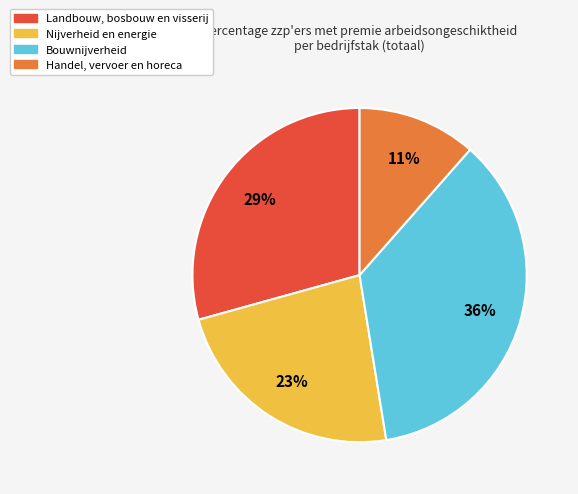

To the nearest percent, what is the difference between the Handel, vervoer en horeca and Landbouw, bosbouw en visserij slice percentages?

18%